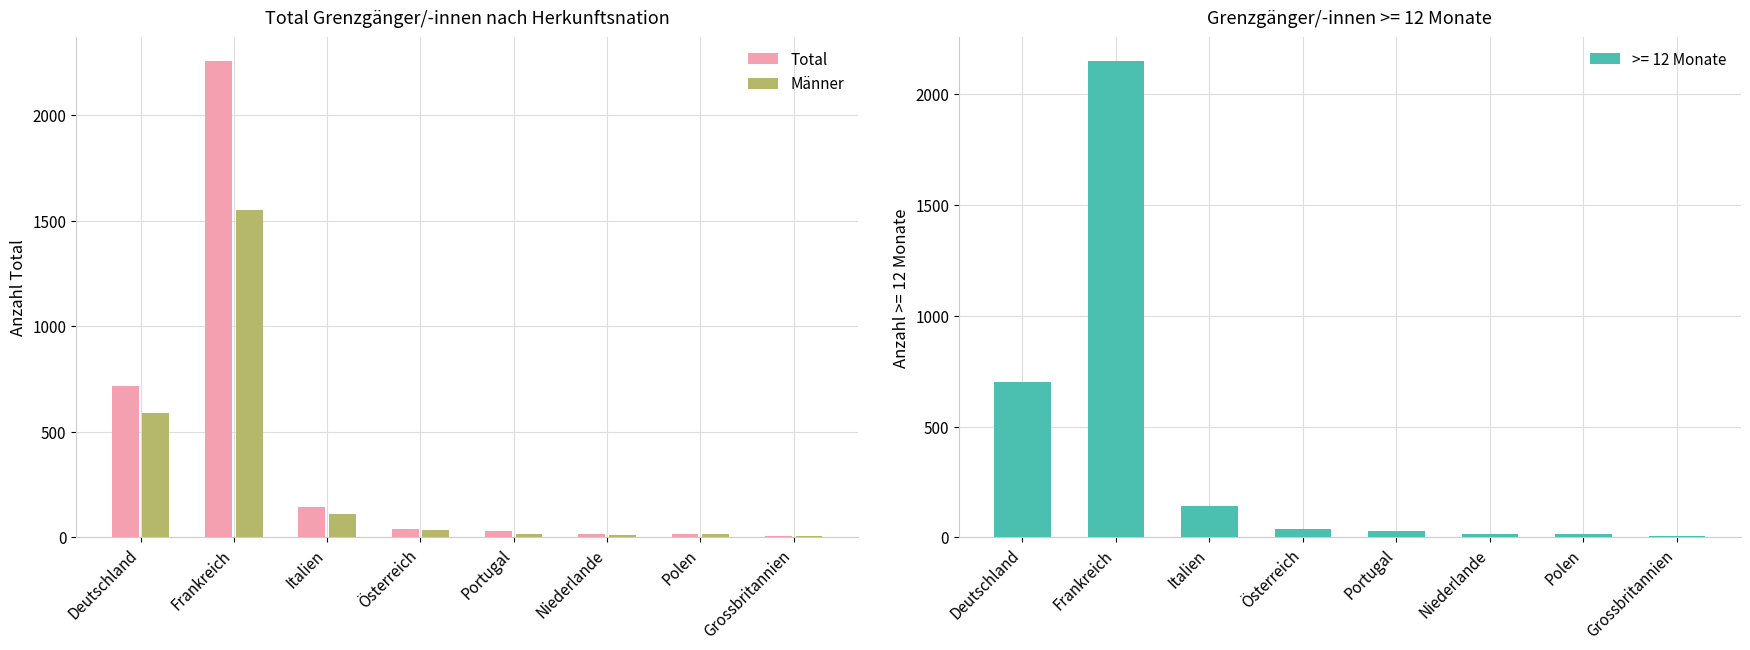

What position from the left is Österreich?

4